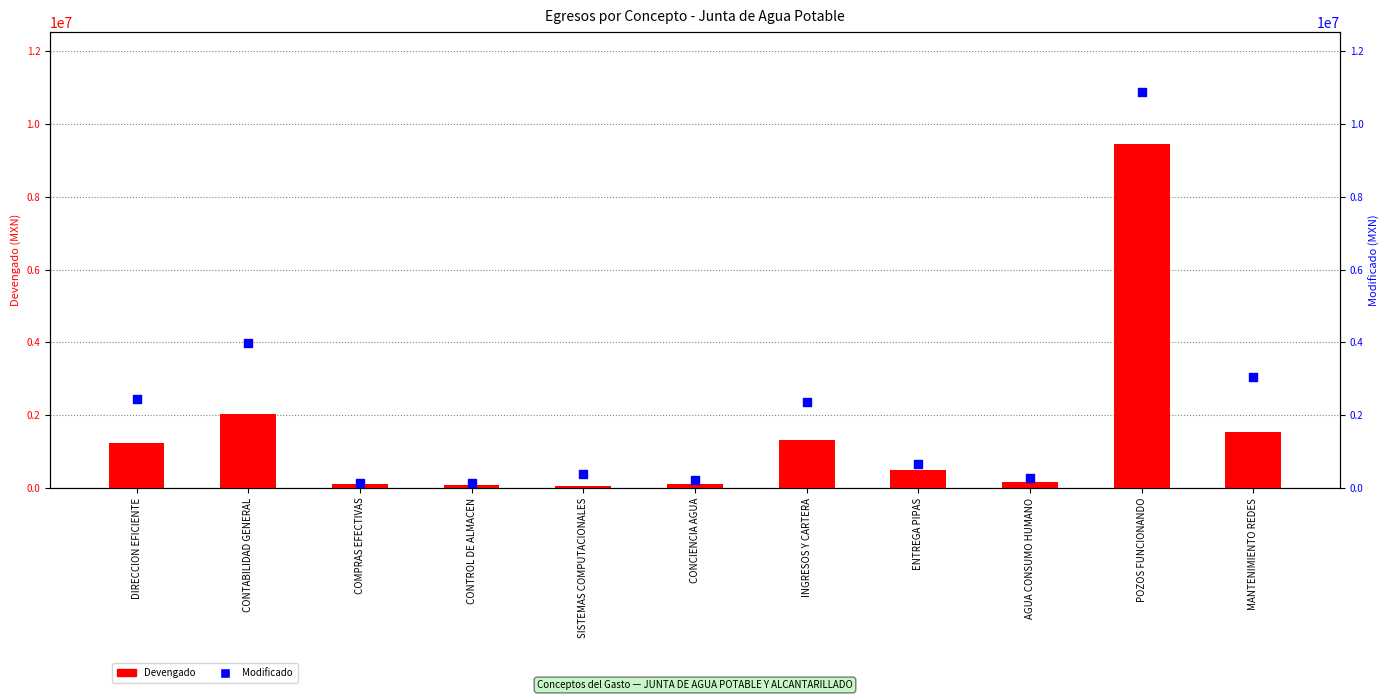

At which category is the sum across all series the highest?

POZOS FUNCIONANDO